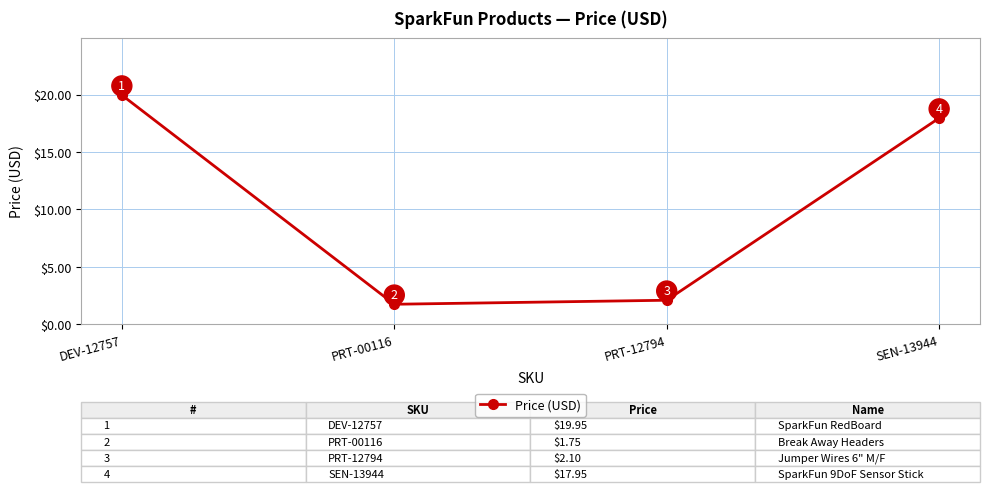

Between DEV-12757 and PRT-12794, which is larger?

DEV-12757